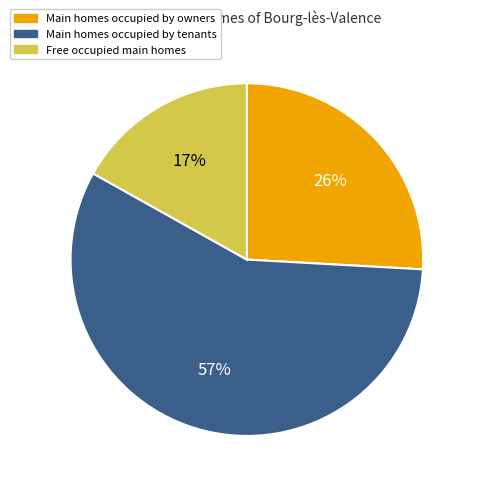

To the nearest percent, what is the difference between the largest and smallest slice percentages?

40%